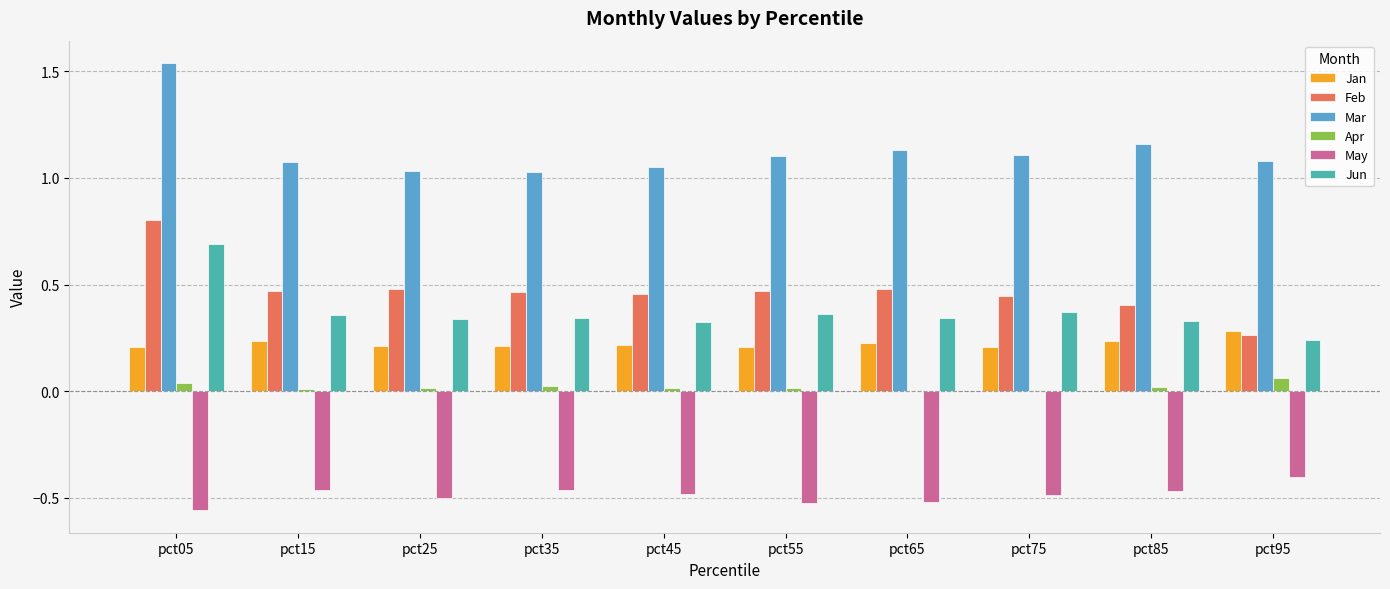

At which category does the chart reach its peak across all series?

pct05